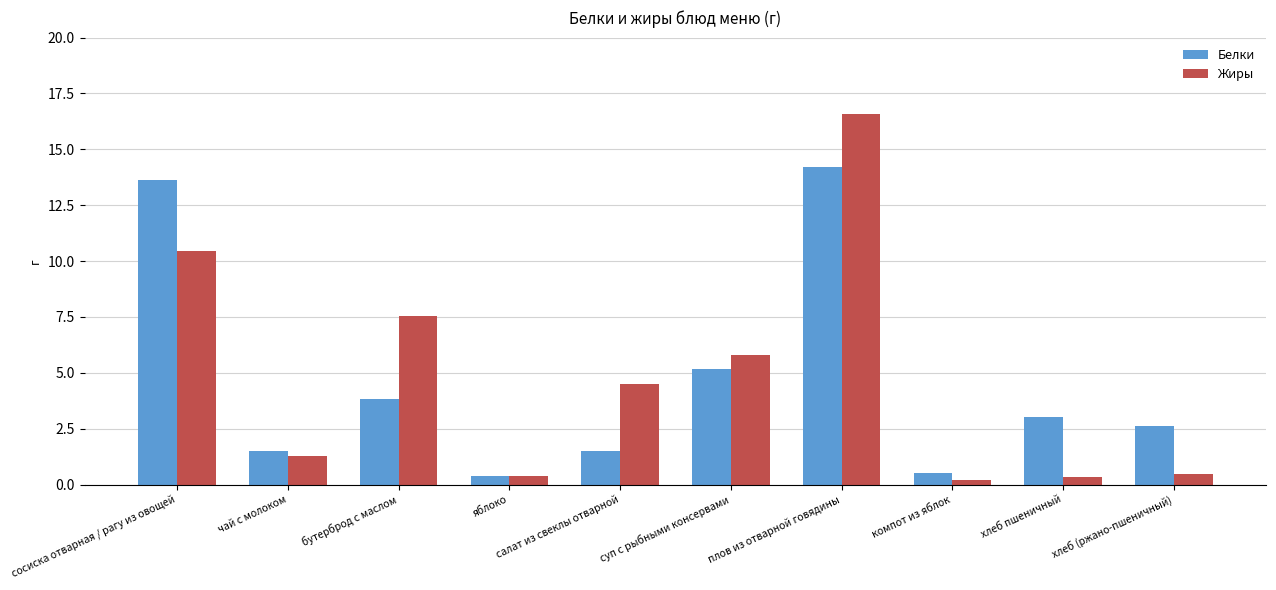

What are all the series names shown in the legend?

Белки, Жиры